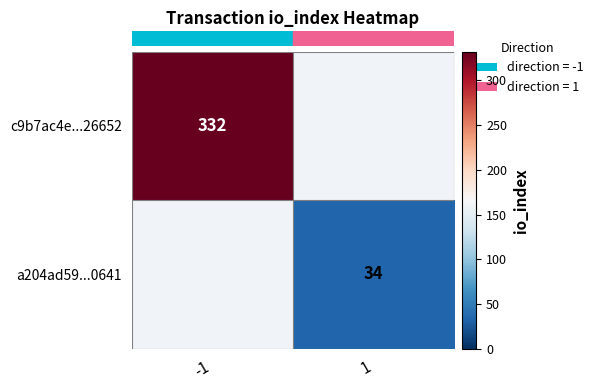

The value of row_1 at 1 is 34.0. True or false?

True